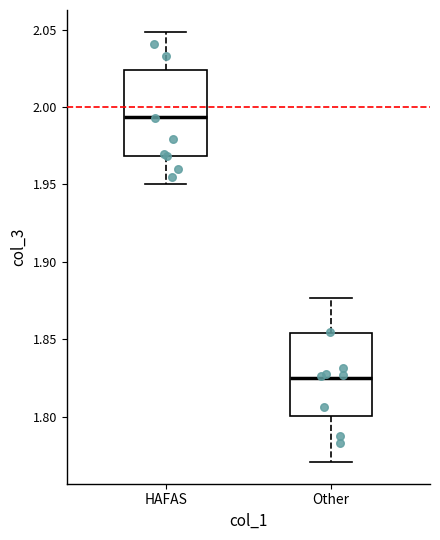

Reading left to right, transcribe this box plot: for each box, give where its median line is, the range the box spans, and where its two whiskers end, as read against the y-axis. The values are not printed on the chart, so give them approximately, as read against the axis.

HAFAS: median 1.995, box 1.970 to 2.025, whiskers 1.950 to 2.050
Other: median 1.825, box 1.800 to 1.855, whiskers 1.770 to 1.875